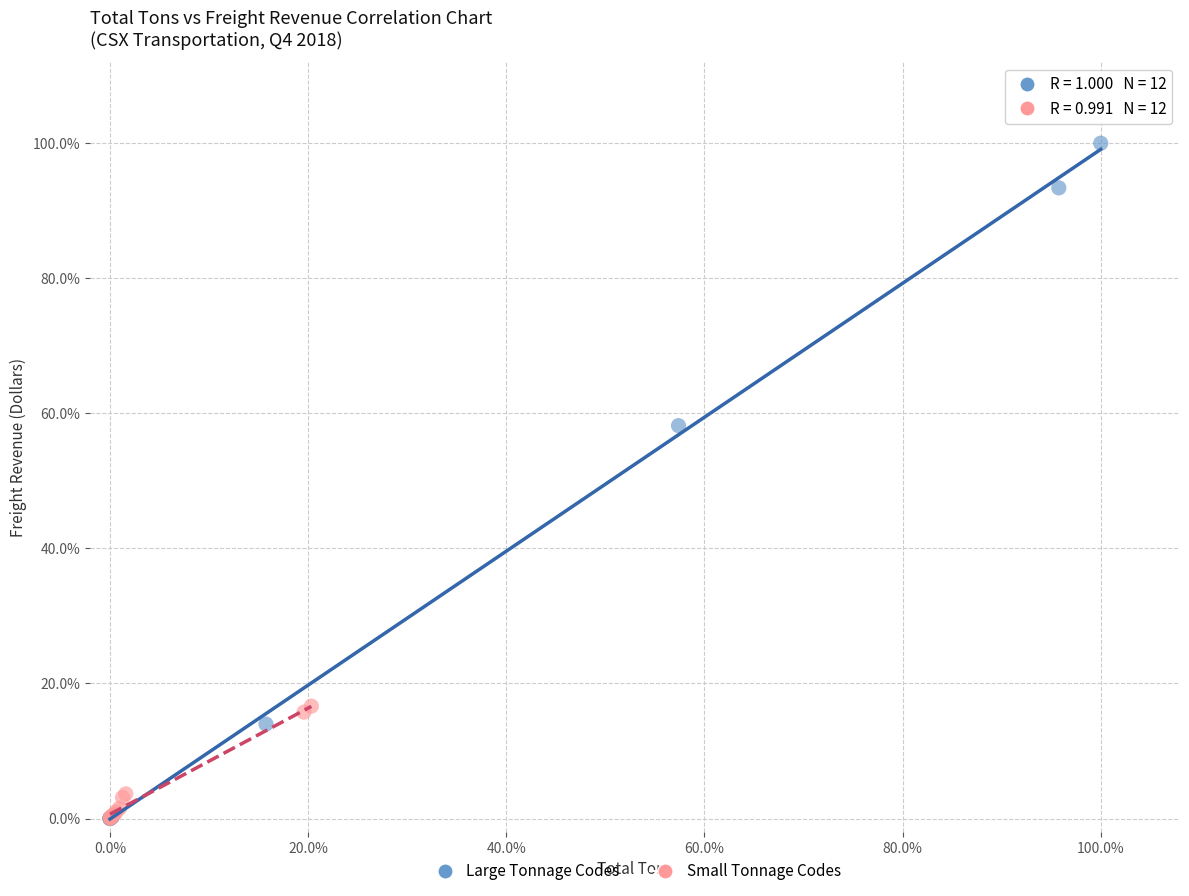

What are all the series names shown in the legend?

Large Tonnage Codes, Small Tonnage Codes